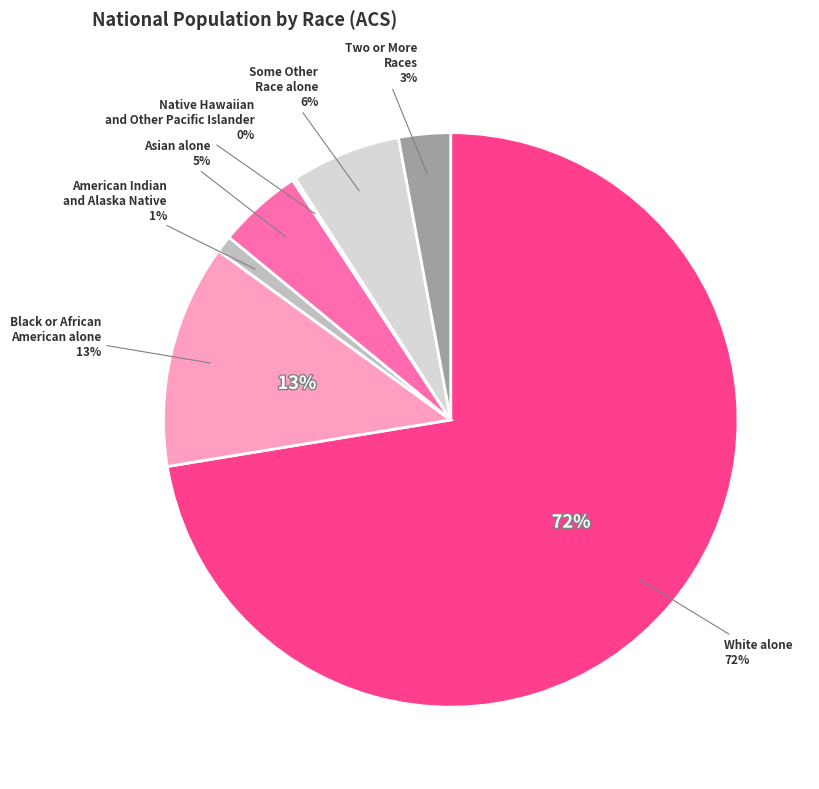

Which category accounts for the majority?

White alone